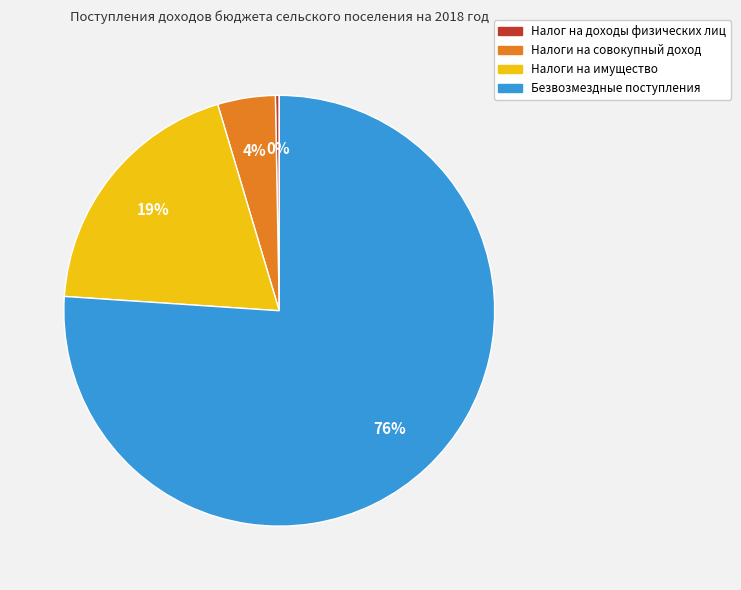

To the nearest percent, what is the average slice percentage?

25%